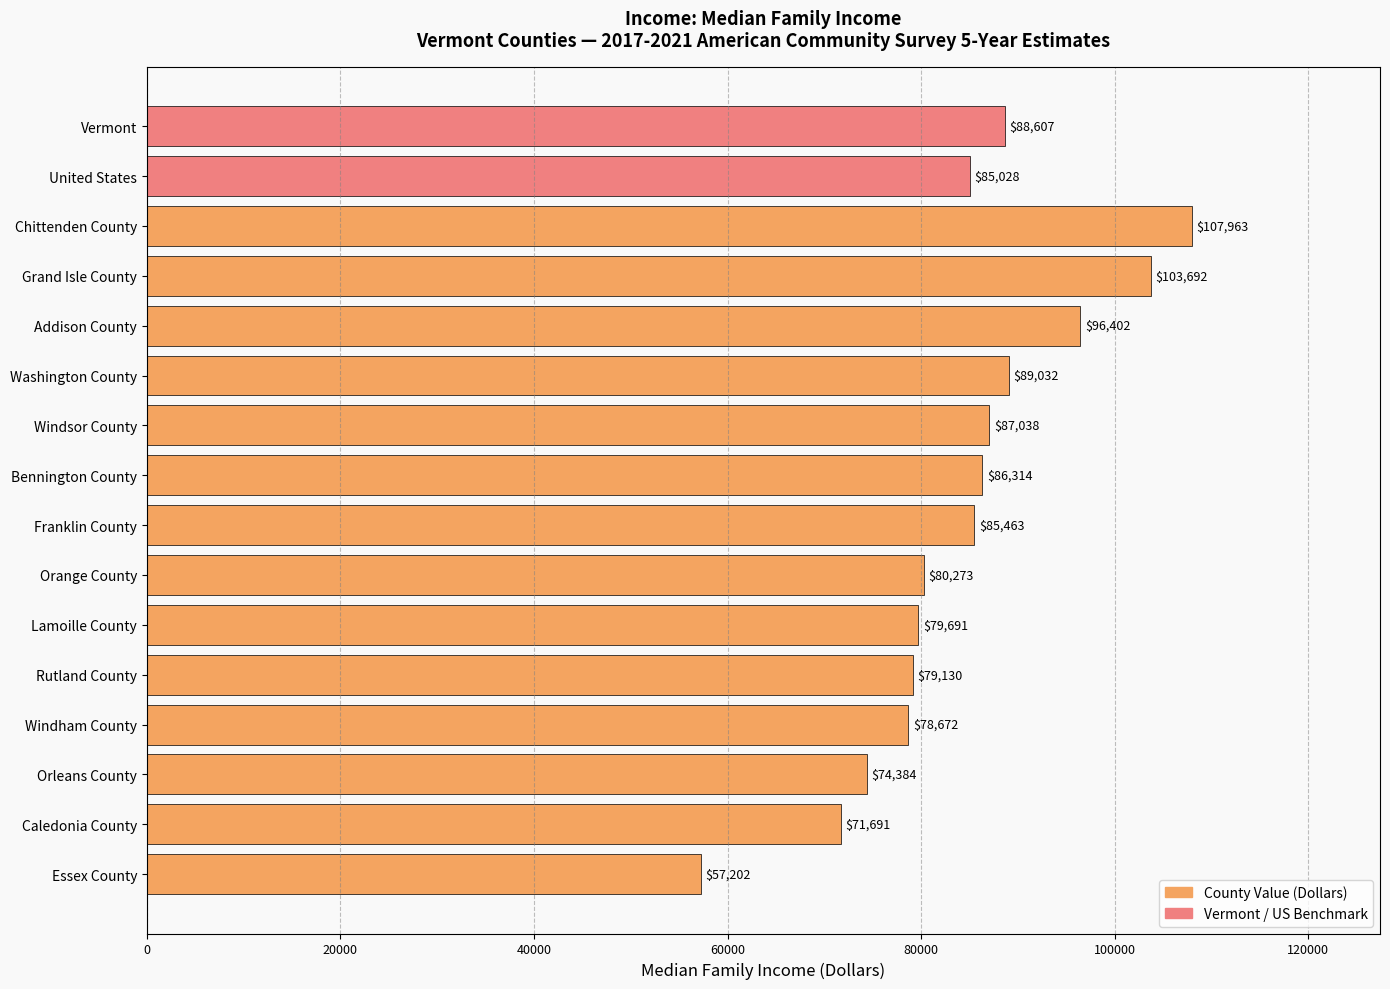

What is the average value?

84411